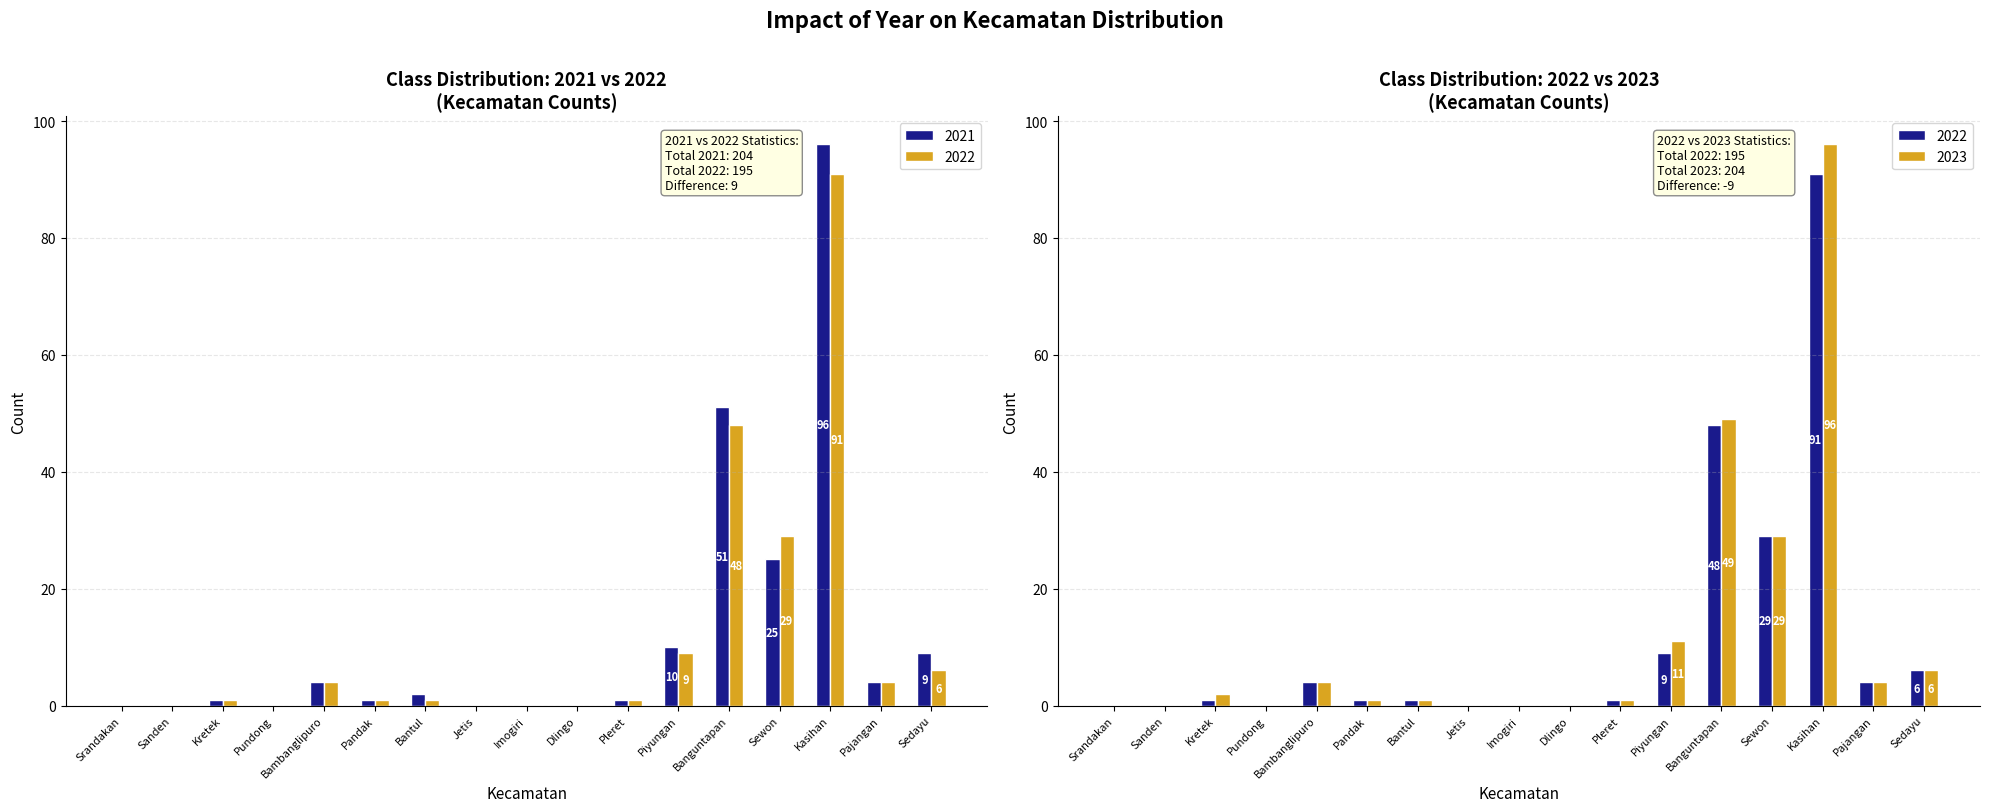

Reading left to right, list all the values displayed in this chart.

2021: Srandakan=0	Sanden=0	Kretek=1	Pundong=0	Bambanglipuro=4	Pandak=1	Bantul=2	Jetis=0	Imogiri=0	Dlingo=0	Pleret=1	Piyungan=10	Banguntapan=51	Sewon=25	Kasihan=96	Pajangan=4	Sedayu=9
2022: Srandakan=0	Sanden=0	Kretek=1	Pundong=0	Bambanglipuro=4	Pandak=1	Bantul=1	Jetis=0	Imogiri=0	Dlingo=0	Pleret=1	Piyungan=9	Banguntapan=48	Sewon=29	Kasihan=91	Pajangan=4	Sedayu=6
2023: Srandakan=0	Sanden=0	Kretek=2	Pundong=0	Bambanglipuro=4	Pandak=1	Bantul=1	Jetis=0	Imogiri=0	Dlingo=0	Pleret=1	Piyungan=11	Banguntapan=49	Sewon=29	Kasihan=96	Pajangan=4	Sedayu=6